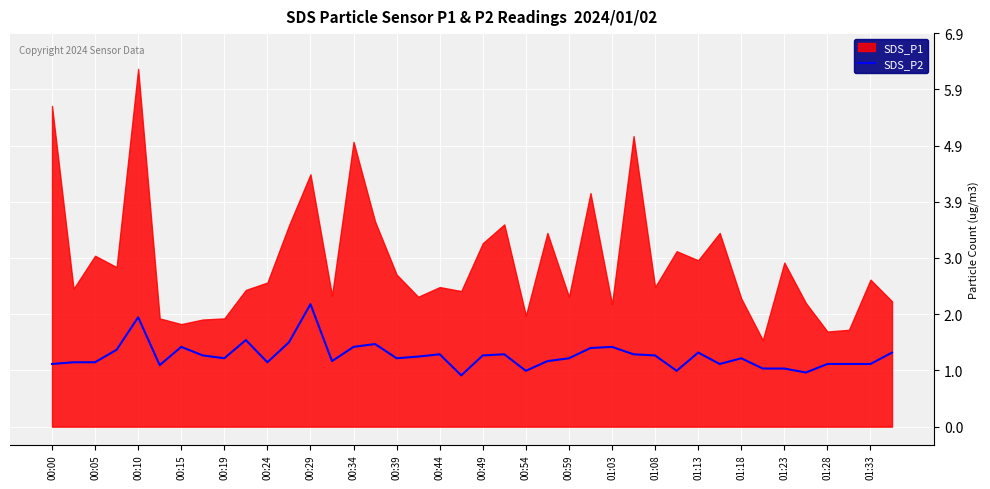

Is it true that SDS_P2 equals 2.5 at 01:03?

False